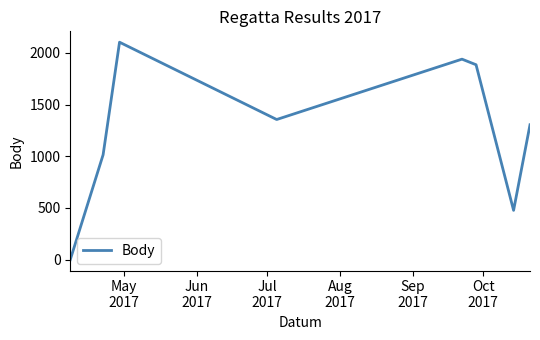

Does the chart have visible grid lines?

No